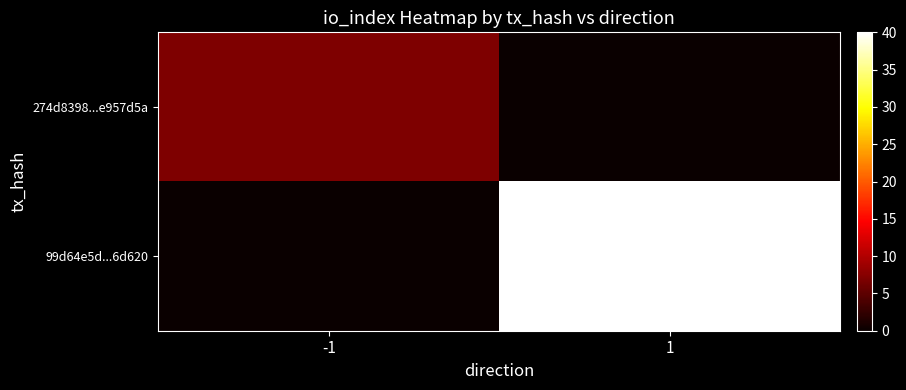

Reading left to right, what are all the values shown in this chart?

274d8398...e957d5a: -1=7	1=0
99d64e5d...6d620: -1=0	1=40